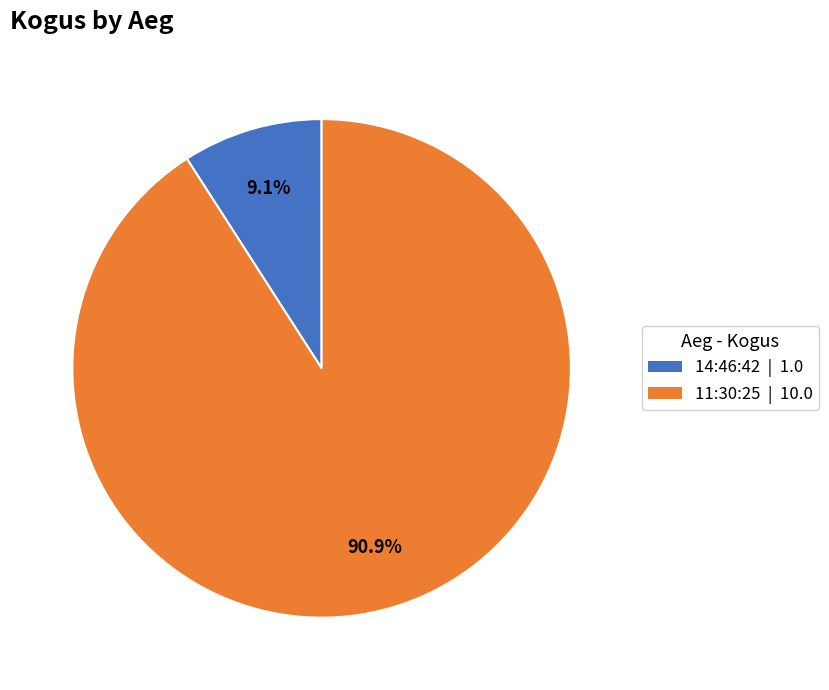

To the nearest percent, what is the difference between the largest and smallest slice percentages?

82%